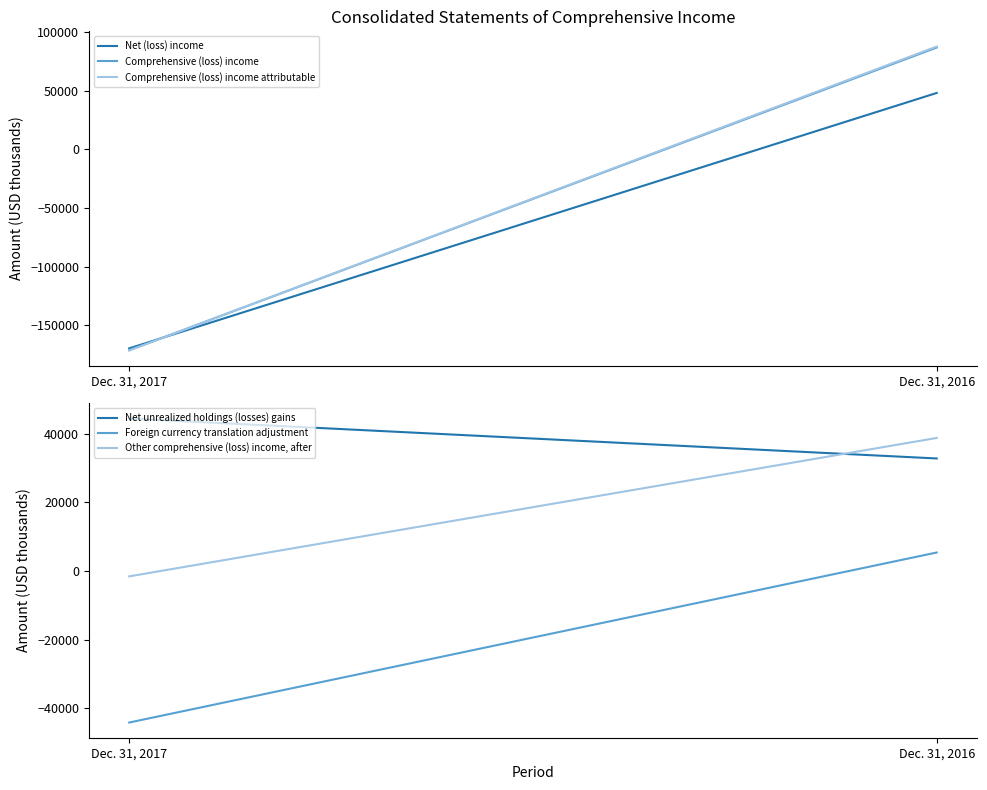

What is the approximate value of Foreign currency translation adjustment at Dec. 31, 2017?

-44187